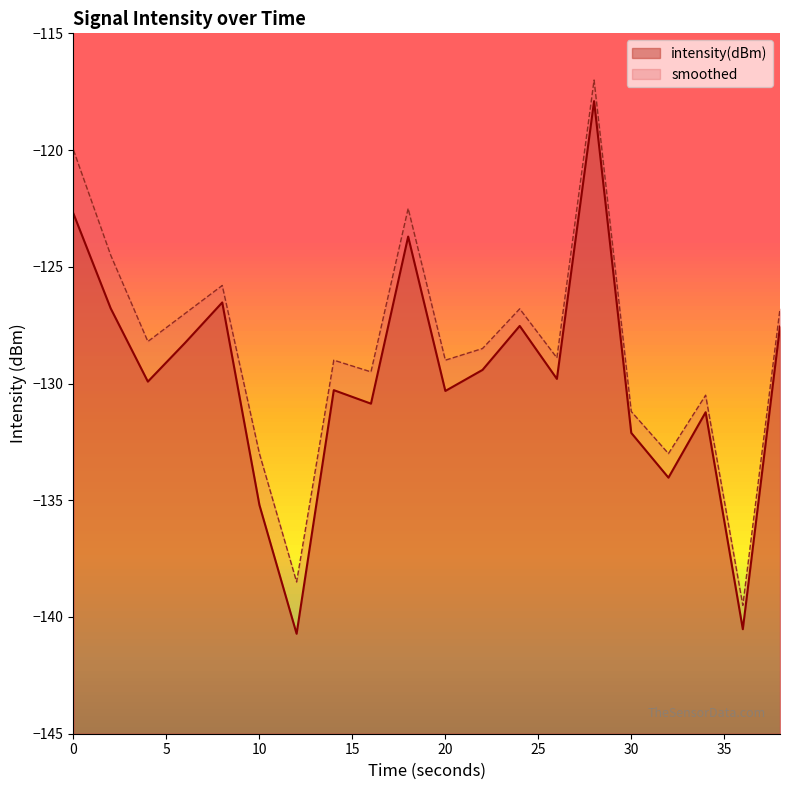

Does the chart have visible grid lines?

No